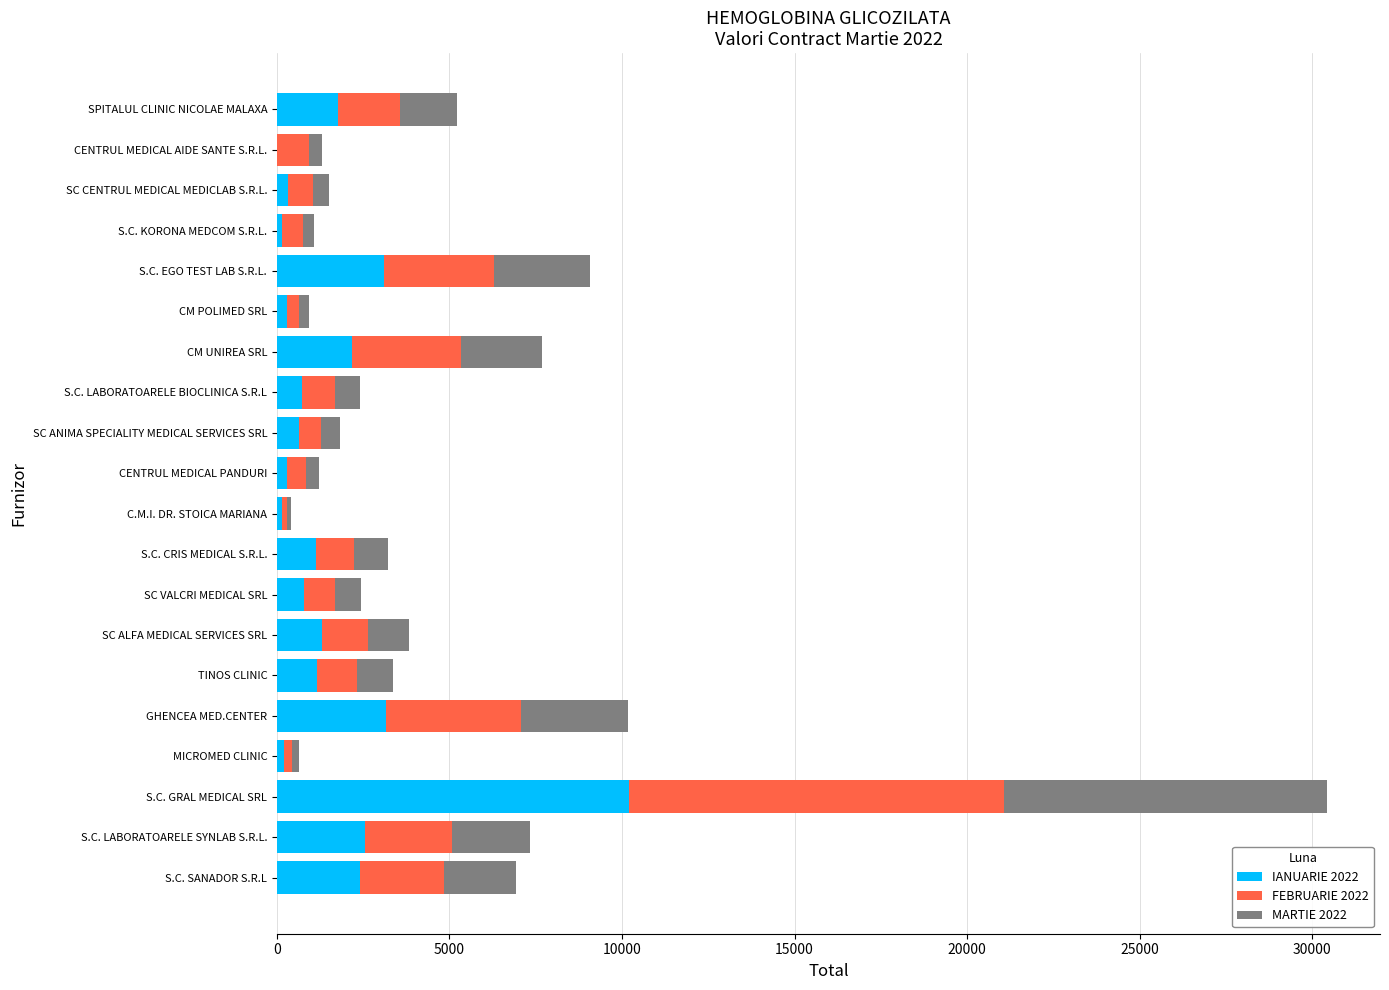

At which category is the sum across all series the highest?

S.C. GRAL MEDICAL SRL